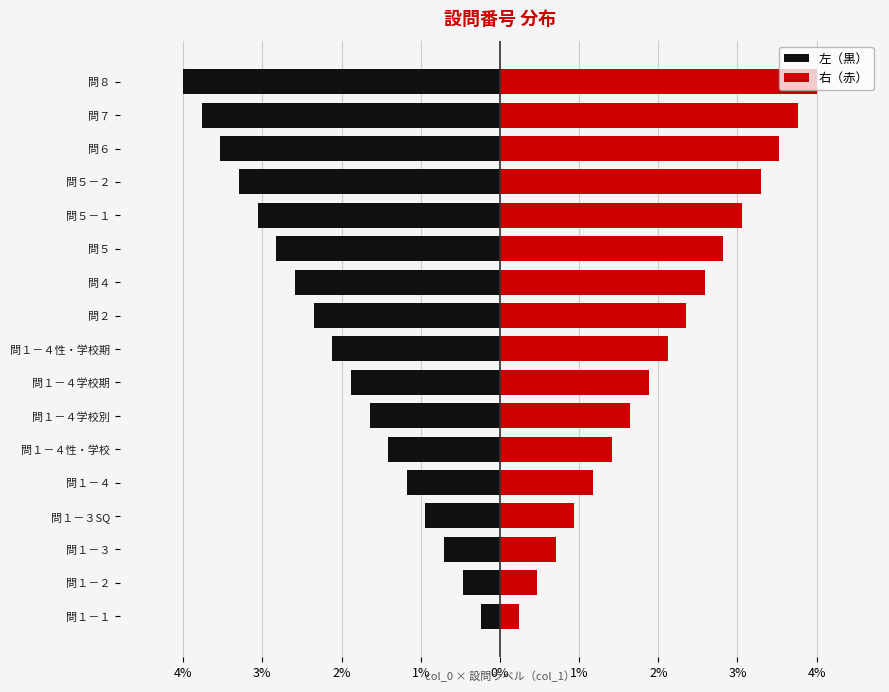

What is the lowest value of the 右（赤） series?

0.2